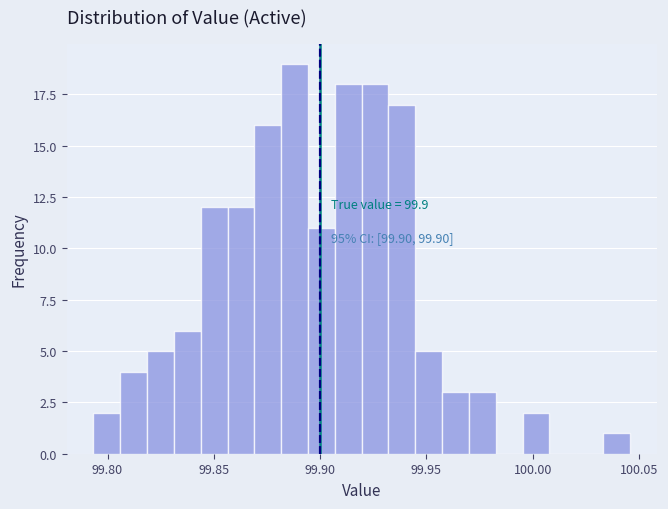

Around what value on the x-axis is the tallest bar? Give the approximate position of its centre, as read against the axis.

99.890